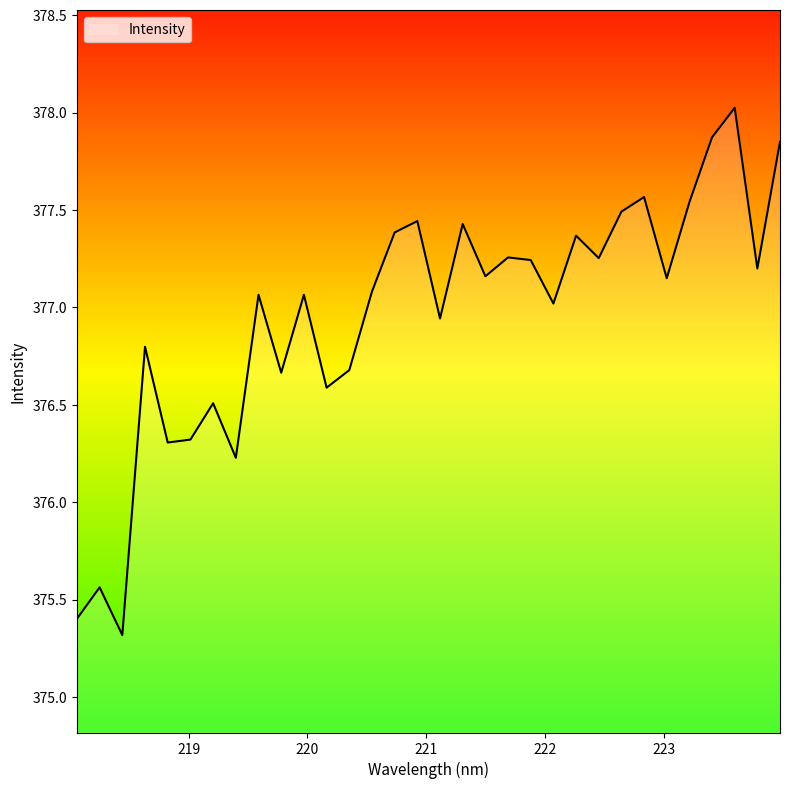

True or false: the data has more than 2 interior local peaks.

True